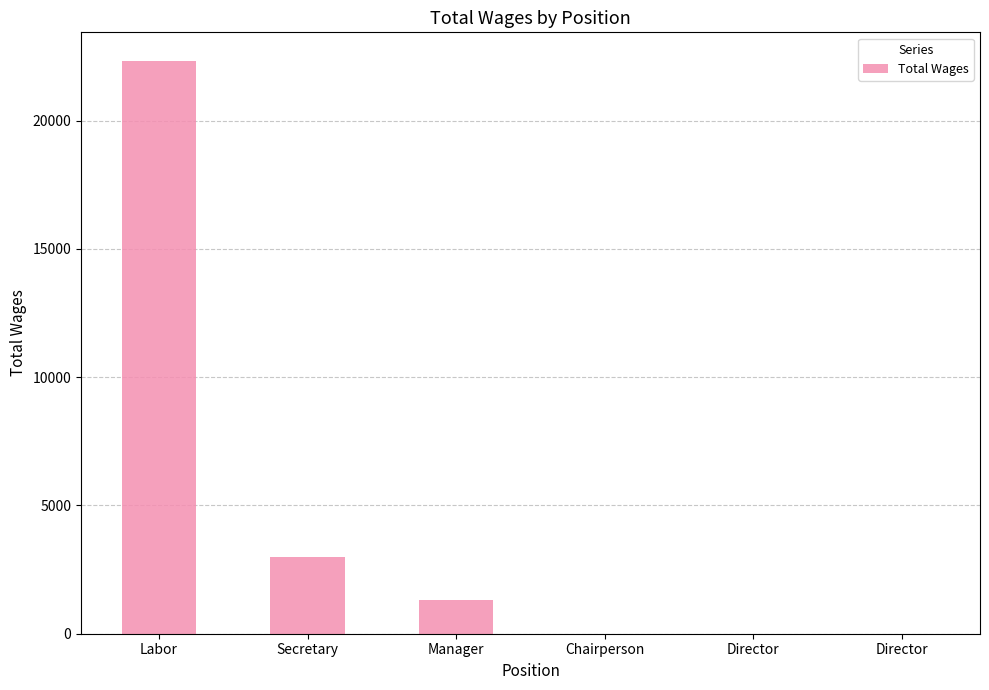

Rank the categories by value from highest to lowest.

Labor, Secretary, Manager, Chairperson, Director, Director